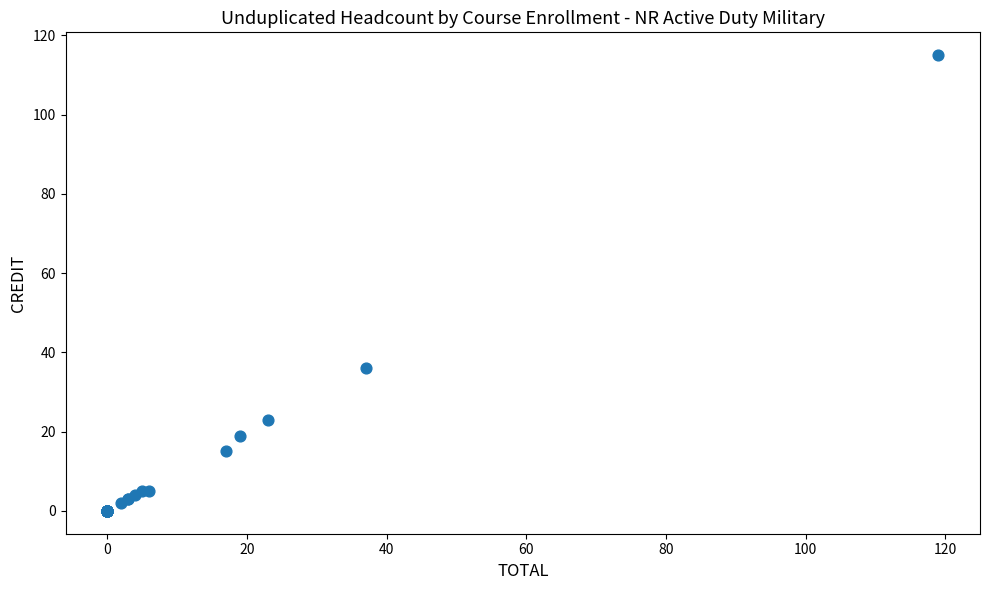

What Y value in the scatter plot is closest to 57?

36